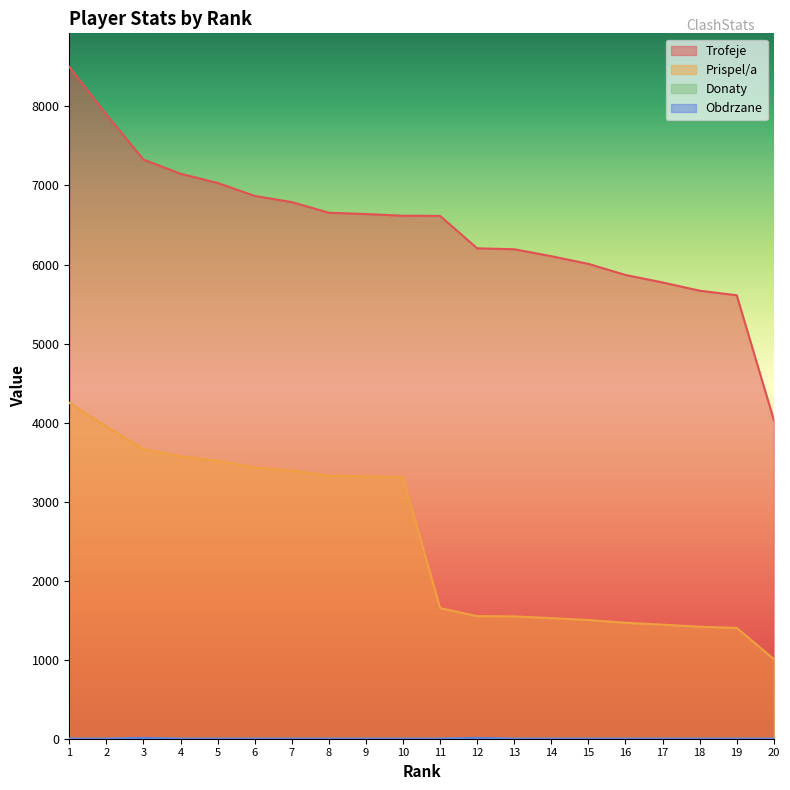

Does the chart display data point markers on the line(s)?

No